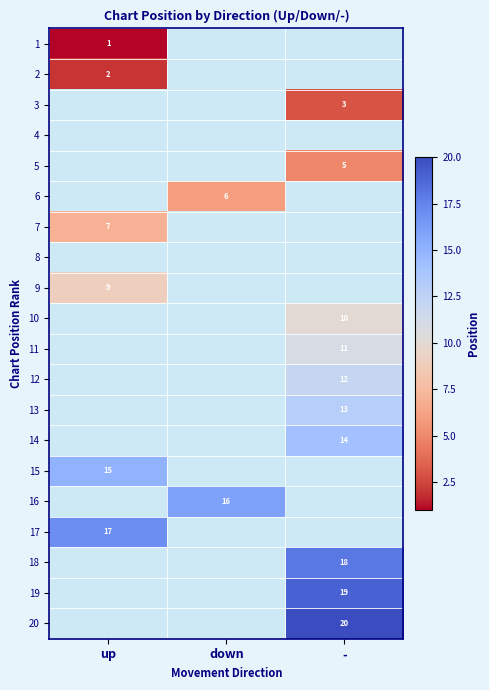

Between - and down, which is larger?

down